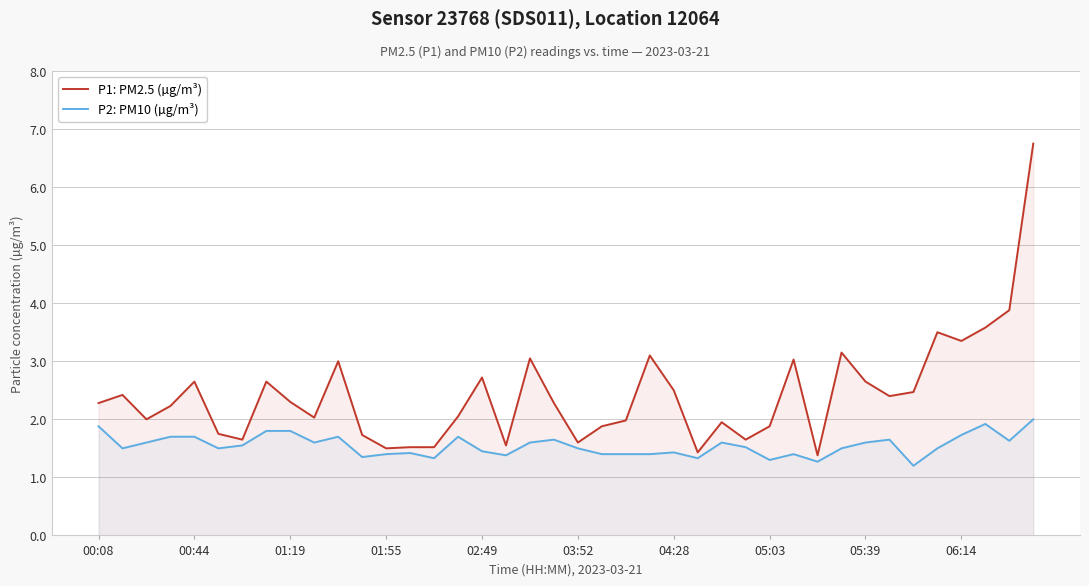

Between 17 and 22, which series saw the biggest shift?

P1: PM2.5 (µg/m³)